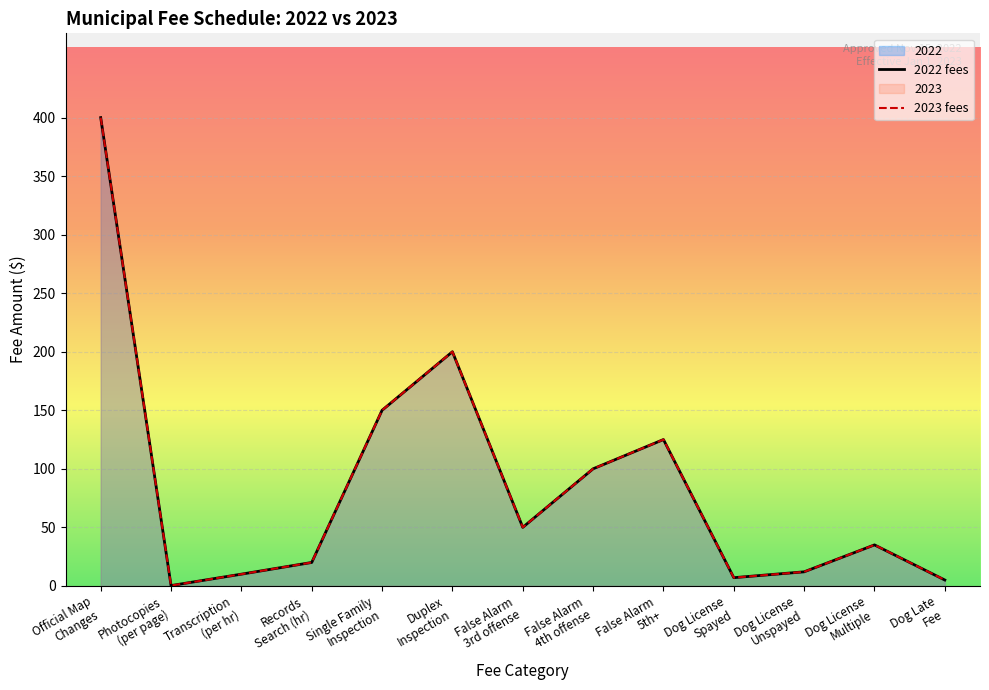

At which category is the sum across all series the highest?

Official Map Changes